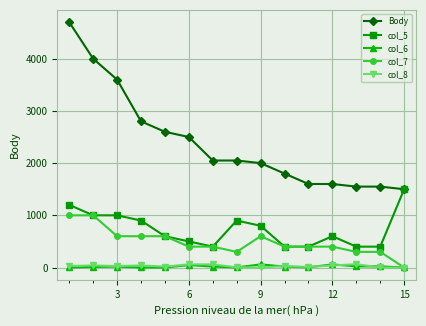

At how many categories does at least one series exceed 3352?

3